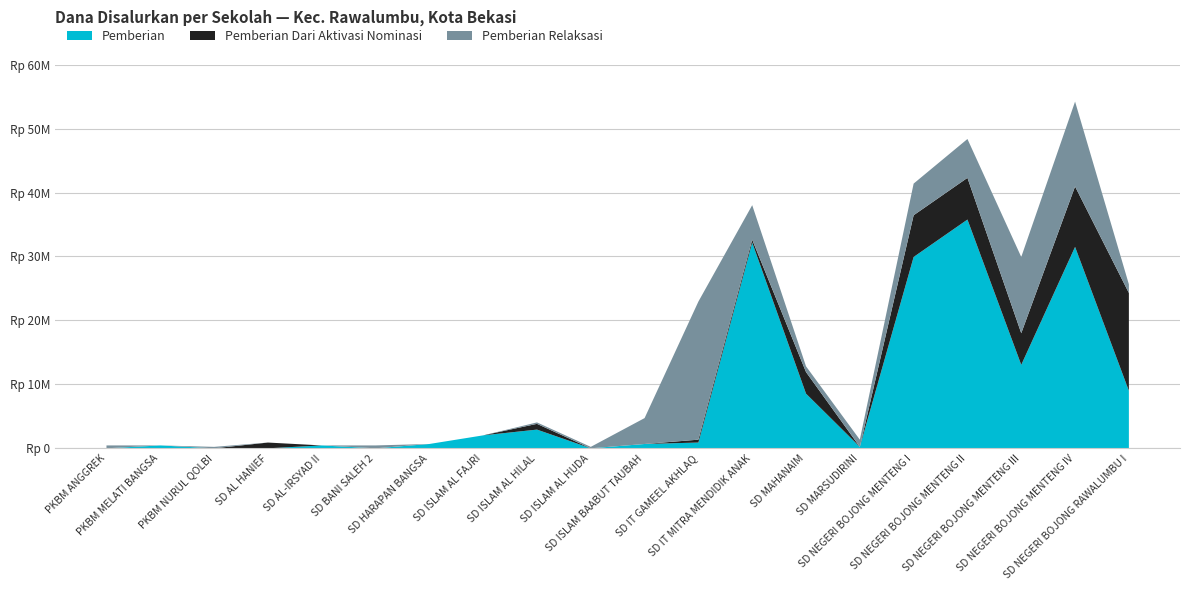

Reading left to right, transcribe all the data shown in this chart.

Pemberian: PKBM ANGGREK=0	PKBM MELATI BANGSA=450000	PKBM NURUL QOLBI=0	SD AL HANIEF=0	SD AL-IRSYAD II=450000	SD BANI SALEH 2=0	SD HARAPAN BANGSA=675000	SD ISLAM AL FAJRI=2025000	SD ISLAM AL HILAL=2925000	SD ISLAM AL HUDA=0	SD ISLAM BAABUT TAUBAH=675000	SD IT GAMEEL AKHLAQ=900000	SD IT MITRA MENDIDIK ANAK=32175000	SD MAHANAIM=8550000	SD MARSUDIRINI=225000	SD NEGERI BOJONG MENTENG I=29925000	SD NEGERI BOJONG MENTENG II=35775000	SD NEGERI BOJONG MENTENG III=13050000	SD NEGERI BOJONG MENTENG IV=31500000	SD NEGERI BOJONG RAWALUMBU I=9000000
Pemberian Dari Aktivasi Nominasi: PKBM ANGGREK=0	PKBM MELATI BANGSA=0	PKBM NURUL QOLBI=0	SD AL HANIEF=900000	SD AL-IRSYAD II=0	SD BANI SALEH 2=0	SD HARAPAN BANGSA=0	SD ISLAM AL FAJRI=0	SD ISLAM AL HILAL=900000	SD ISLAM AL HUDA=0	SD ISLAM BAABUT TAUBAH=0	SD IT GAMEEL AKHLAQ=450000	SD IT MITRA MENDIDIK ANAK=450000	SD MAHANAIM=3375000	SD MARSUDIRINI=0	SD NEGERI BOJONG MENTENG I=6525000	SD NEGERI BOJONG MENTENG II=6525000	SD NEGERI BOJONG MENTENG III=4950000	SD NEGERI BOJONG MENTENG IV=9450000	SD NEGERI BOJONG RAWALUMBU I=15300000
Pemberian Relaksasi: PKBM ANGGREK=450000	PKBM MELATI BANGSA=0	PKBM NURUL QOLBI=225000	SD AL HANIEF=0	SD AL-IRSYAD II=0	SD BANI SALEH 2=450000	SD HARAPAN BANGSA=0	SD ISLAM AL FAJRI=0	SD ISLAM AL HILAL=225000	SD ISLAM AL HUDA=225000	SD ISLAM BAABUT TAUBAH=4050000	SD IT GAMEEL AKHLAQ=21600000	SD IT MITRA MENDIDIK ANAK=5400000	SD MAHANAIM=900000	SD MARSUDIRINI=1125000	SD NEGERI BOJONG MENTENG I=4950000	SD NEGERI BOJONG MENTENG II=6075000	SD NEGERI BOJONG MENTENG III=11925000	SD NEGERI BOJONG MENTENG IV=13275000	SD NEGERI BOJONG RAWALUMBU I=1350000